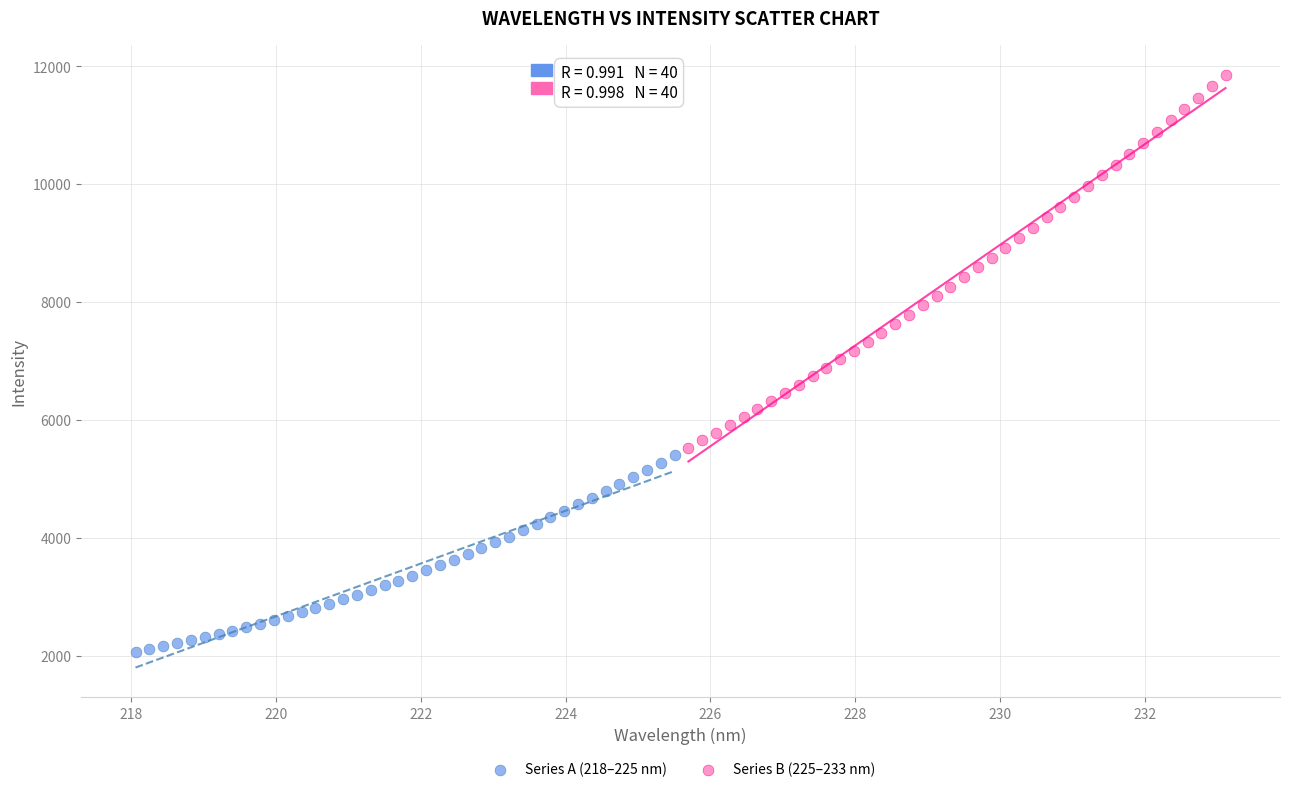

Which series has the largest Y range (max minus min)?

Series B (225–233 nm)